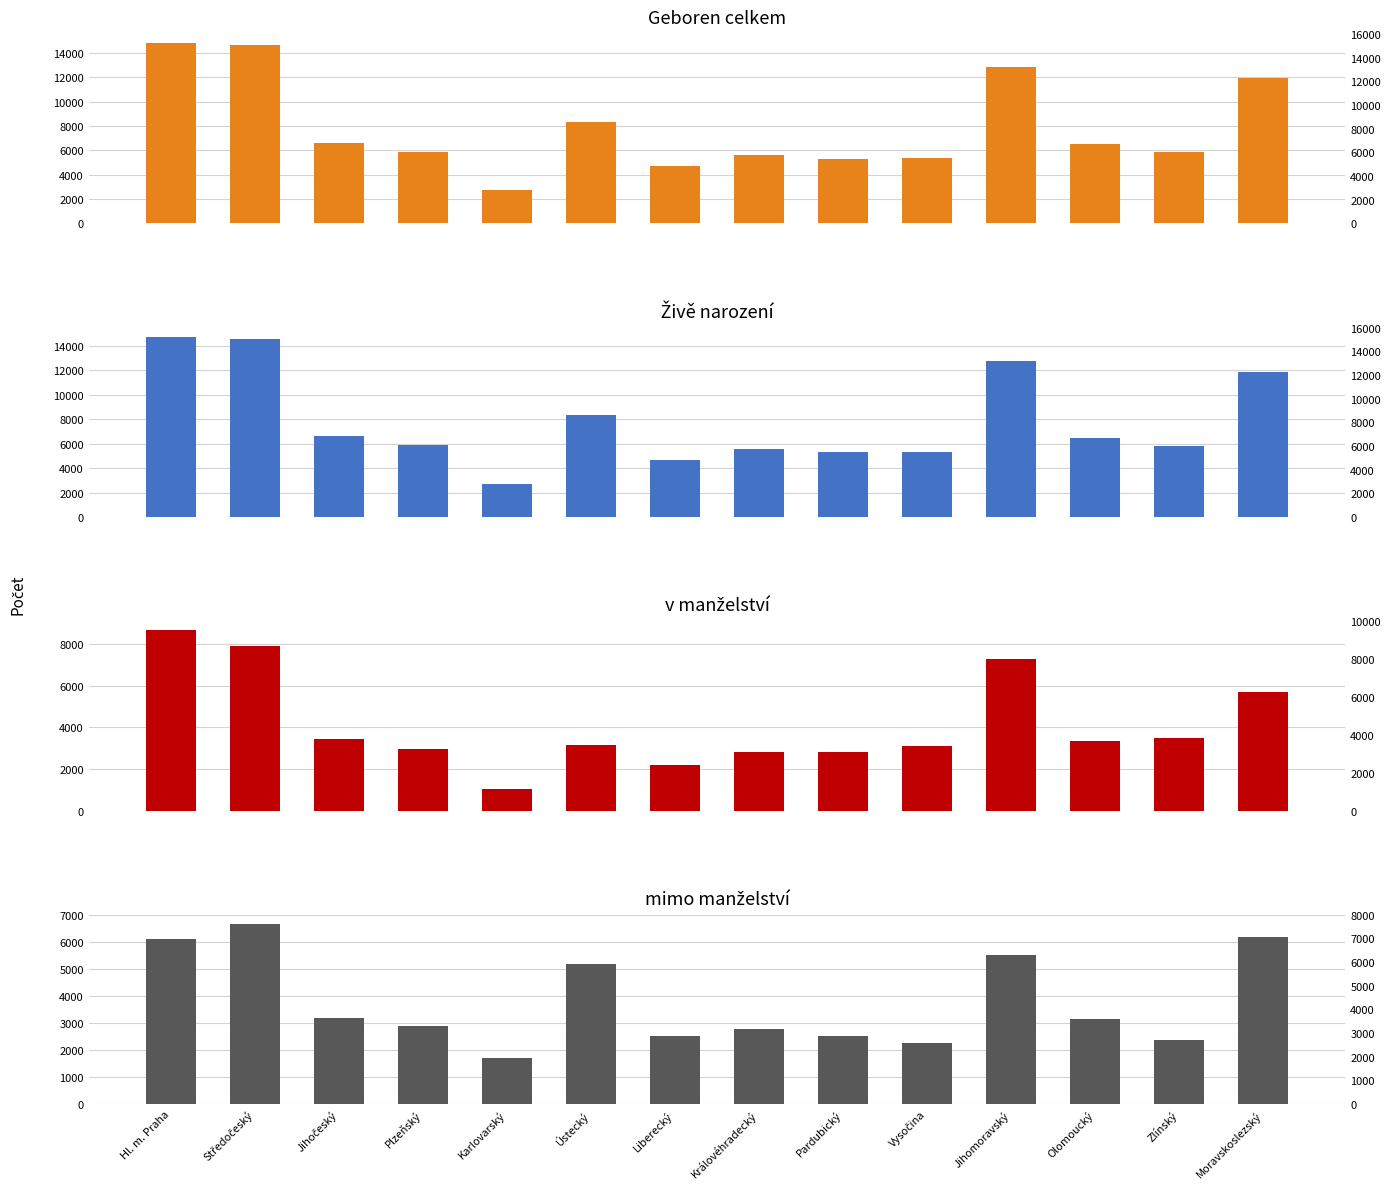

What is the difference between the highest and lowest values at Jihočeský?

3440